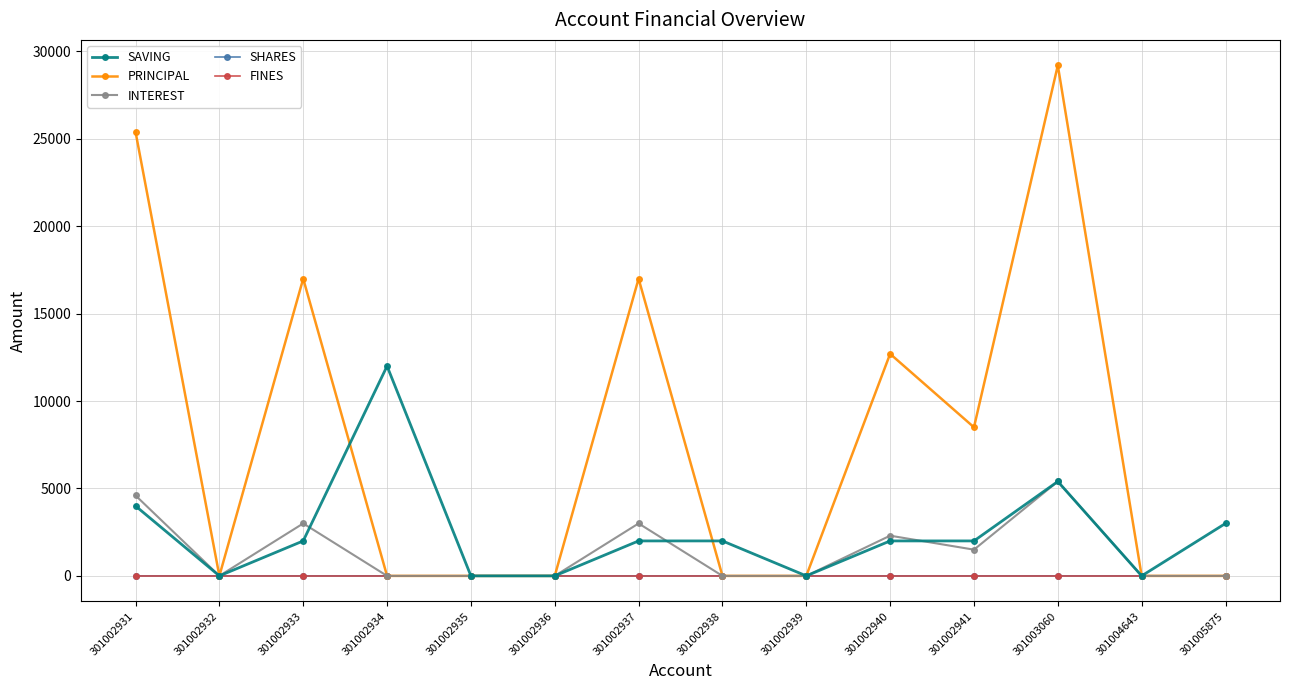

The INTEREST series shows 3000 at 301002937. True or false?

True